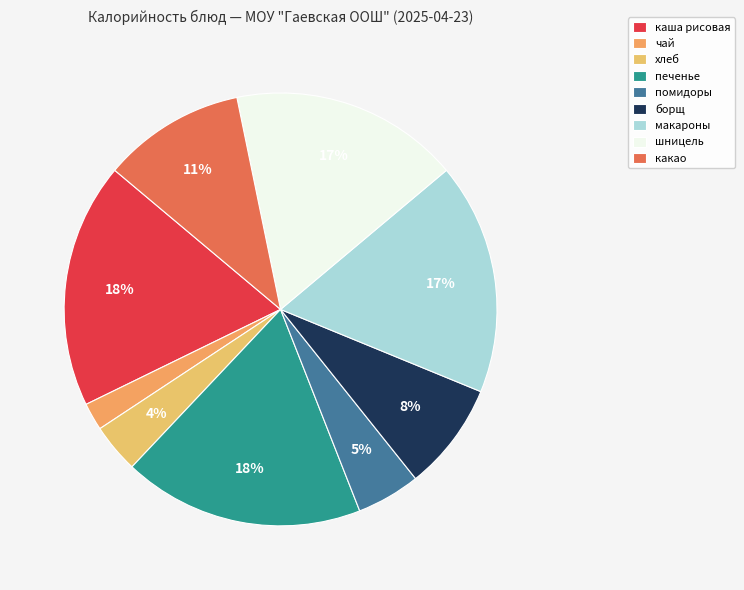

What percentage is the какао slice, to the nearest percent?

11%